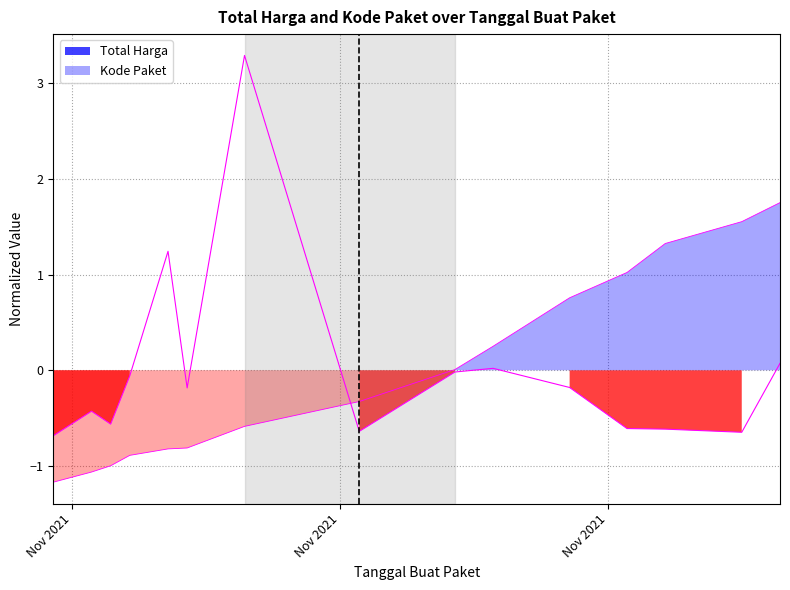

How many values in the Total Harga series are below 0?

11